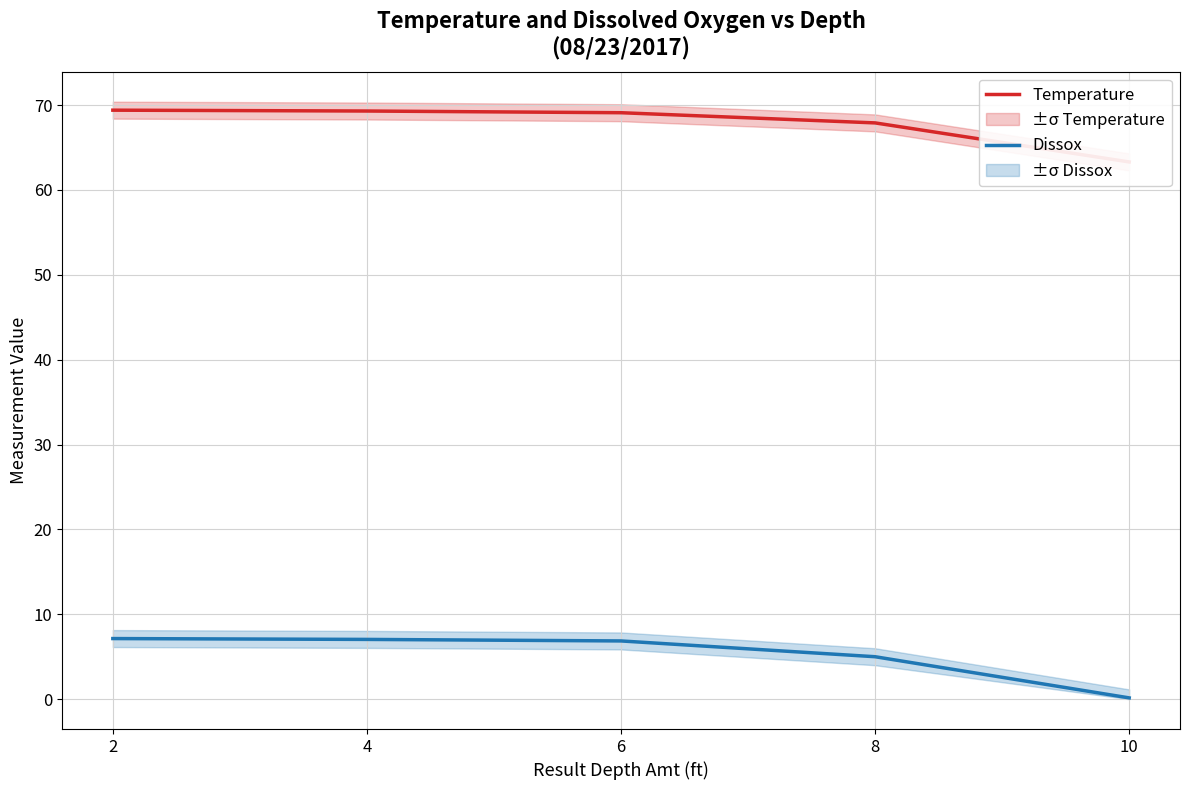

True or false: Dissox and Temperature intersect in this chart.

False